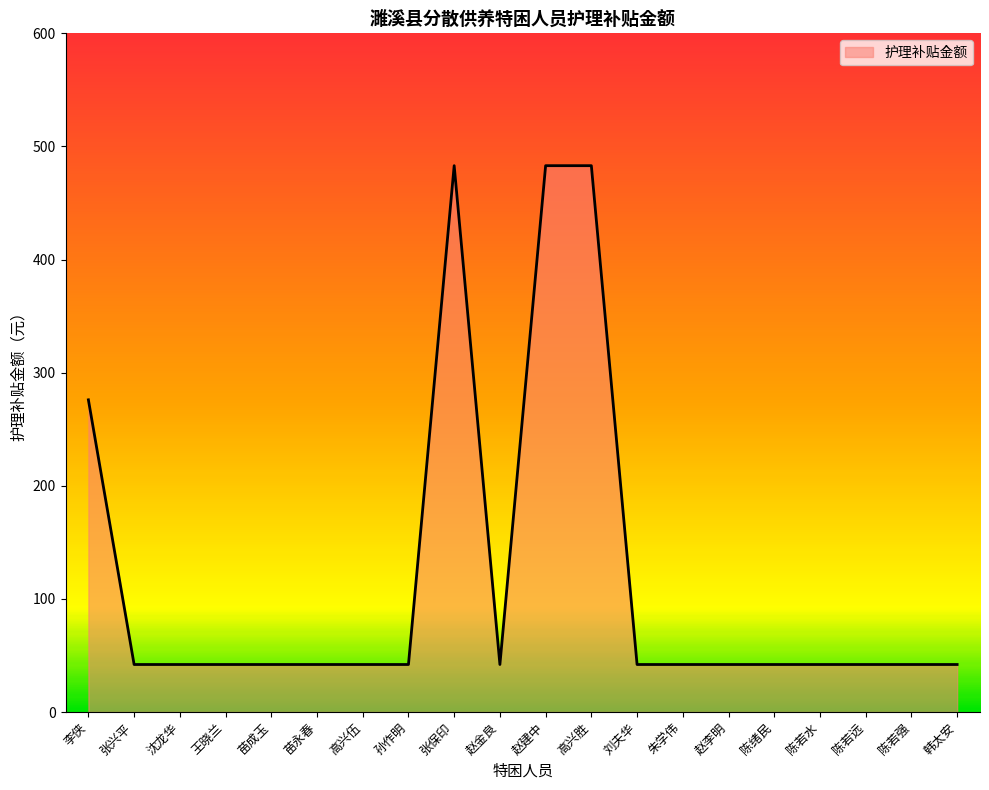

What is the change in value from 高兴伍 to 高兴胜?

+441